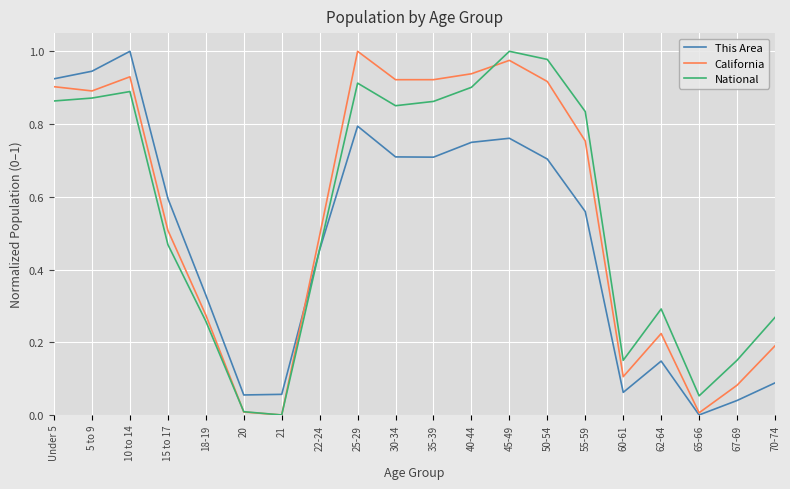

True or false: This Area has a value of 0.3 at 55-59.

False